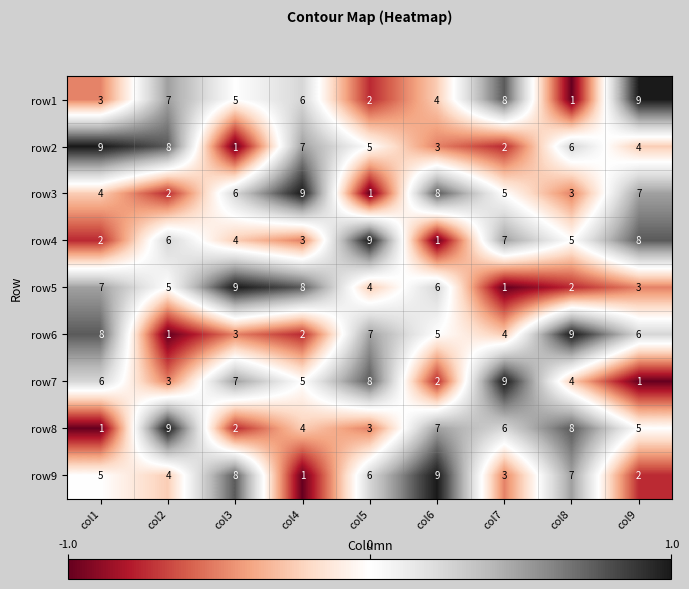

Rank the categories by row7 value from lowest to highest.

col9, col6, col2, col8, col4, col1, col3, col5, col7